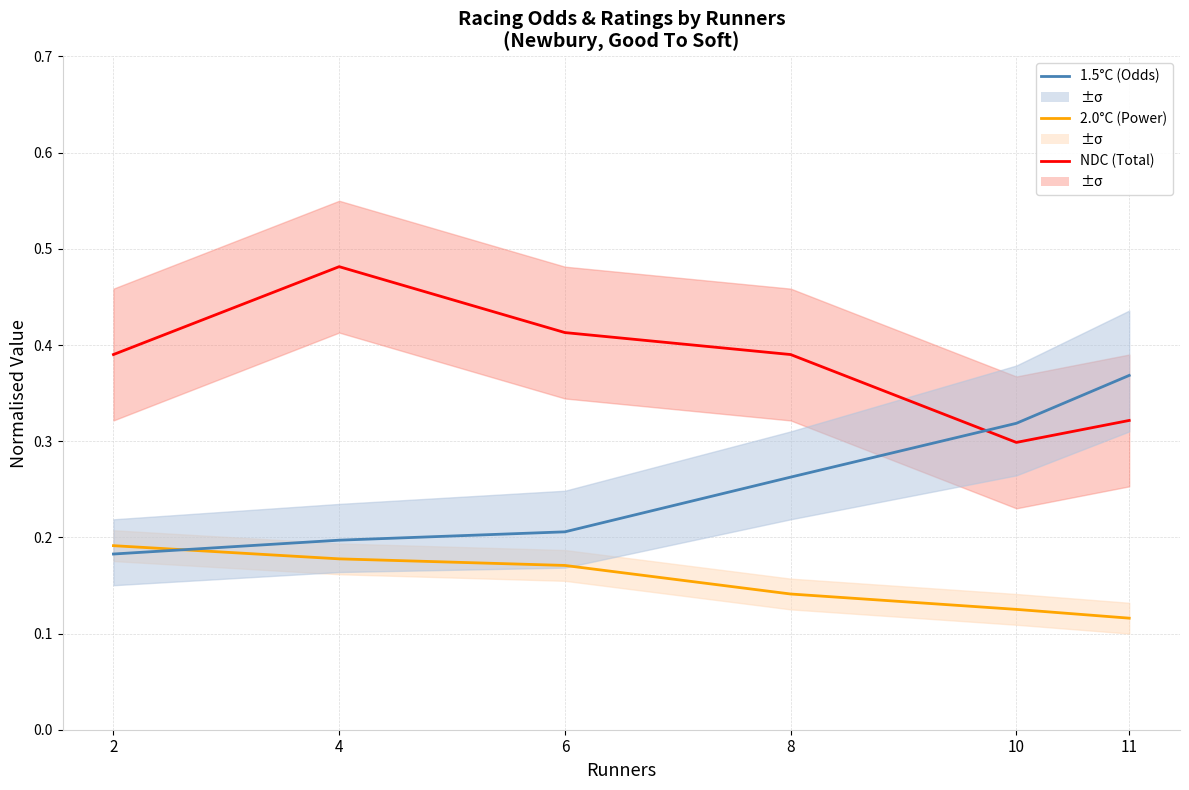

Reading right to left, extract all data points from this chart.

NDC: 11=0.3	10=0.3	8=0.4	6=0.4	4=0.5	2=0.4
2.0°C (Power Rating): 11=0.1	10=0.1	8=0.1	6=0.2	4=0.2	2=0.2
1.5°C (Our Odds): 11=0.4	10=0.3	8=0.3	6=0.2	4=0.2	2=0.2